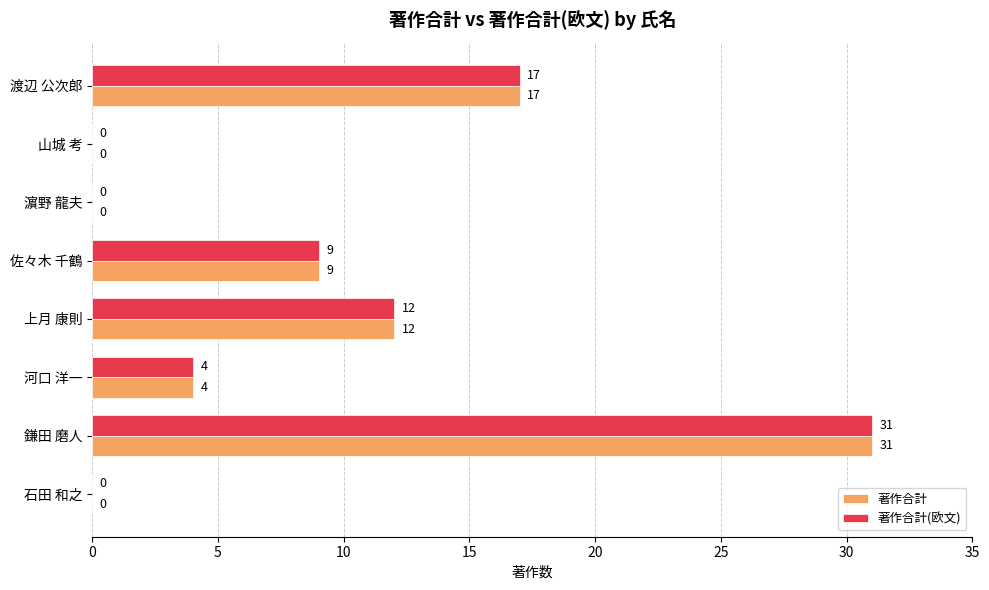

How many 著作合計(欧文) values are between 0 and 17?

7